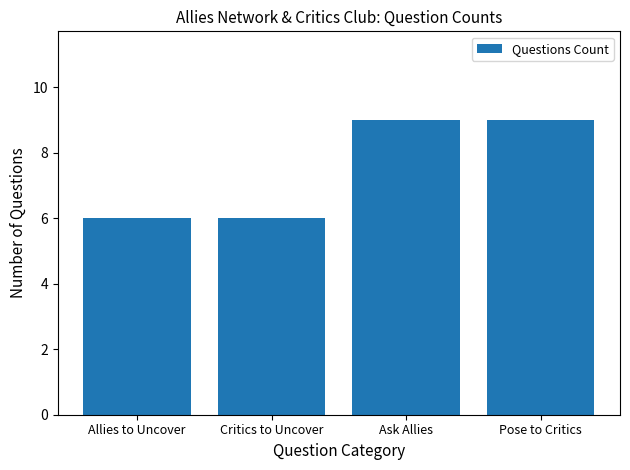

What is the label of the 1st bar from the right?

Pose to Critics